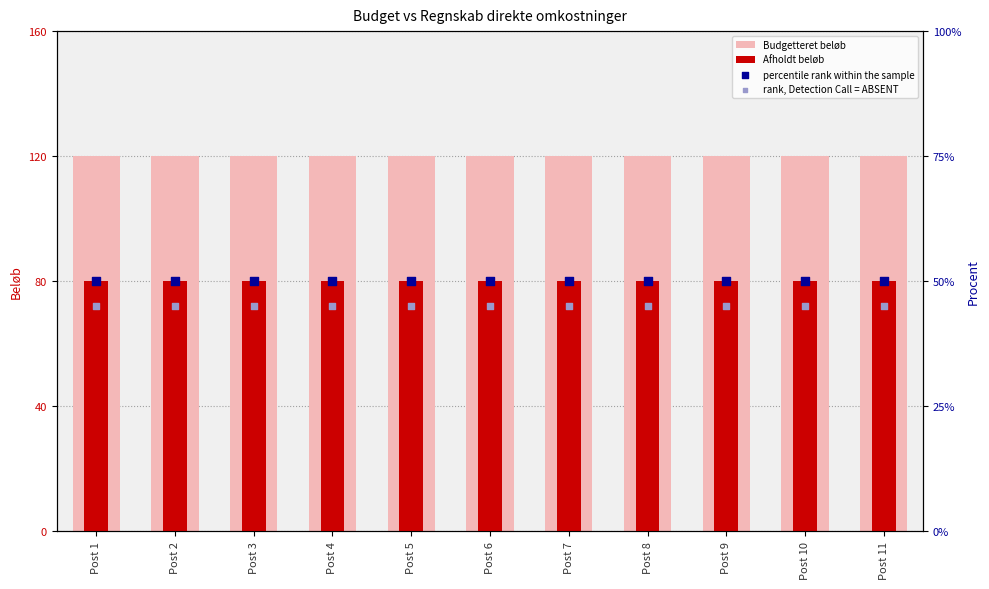

Which series reaches the maximum Y coordinate?

Budgetteret beløb